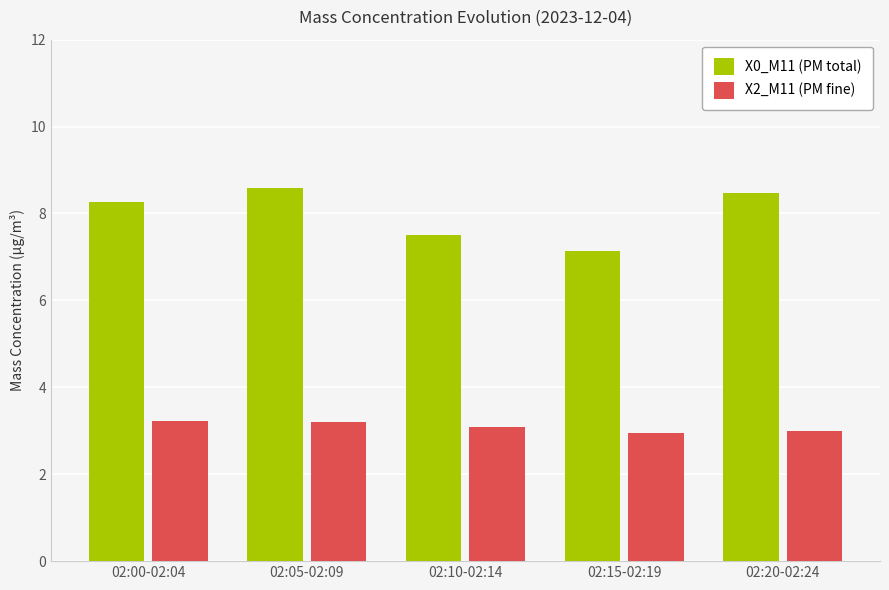

How many data points in X0_M11 (PM total) are above 8?

3